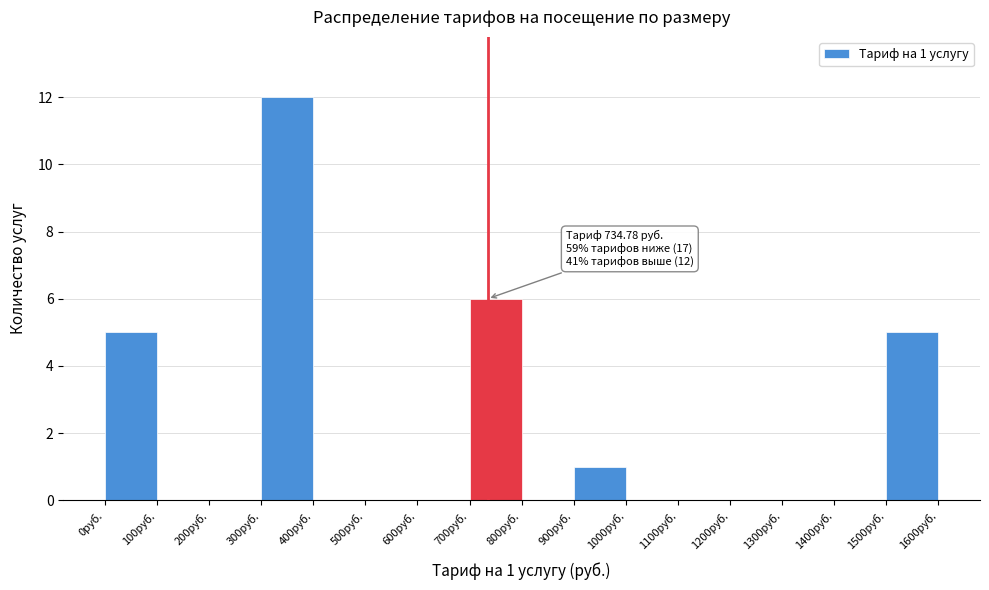

Over which range of the x-axis is the bar tallest?

300 to 400